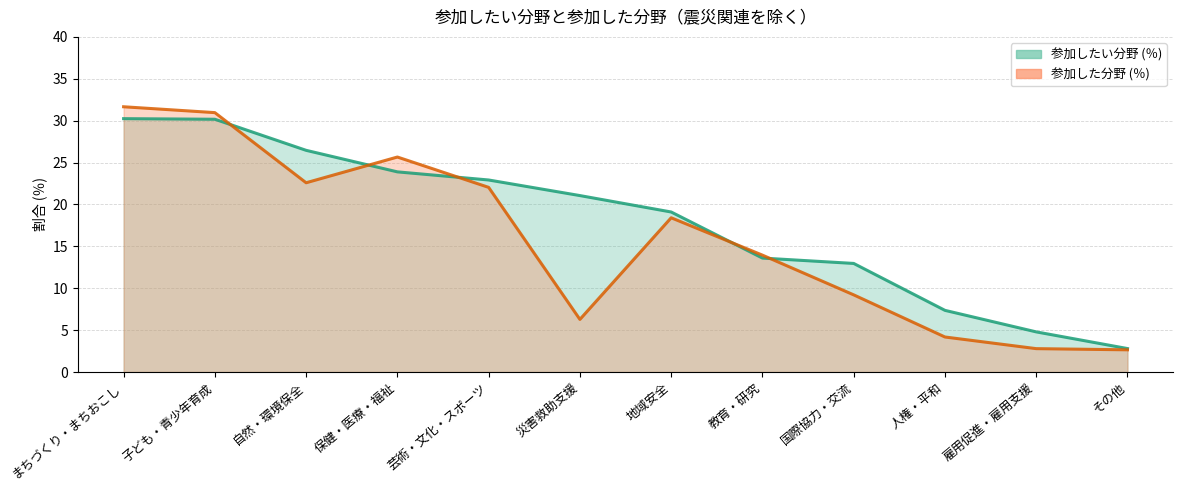

Reading left to right, list all the values displayed in this chart.

参加したい分野 (％) (line): まちづくり・まちおこし=30.2	子ども・青少年育成=30.2	自然・環境保全=26.5	保健・医療・福祉=23.9	芸術・文化・スポーツ=22.9	災害救助支援=21.1	地域安全=19.1	教育・研究=13.6	国際協力・交流=13.0	人権・平和=7.4	雇用促進・雇用支援=4.8	その他=2.8
参加した分野 (％) (line): まちづくり・まちおこし=31.7	子ども・青少年育成=31.0	自然・環境保全=22.6	保健・医療・福祉=25.7	芸術・文化・スポーツ=22.0	災害救助支援=6.3	地域安全=18.4	教育・研究=13.9	国際協力・交流=9.2	人権・平和=4.2	雇用促進・雇用支援=2.8	その他=2.6